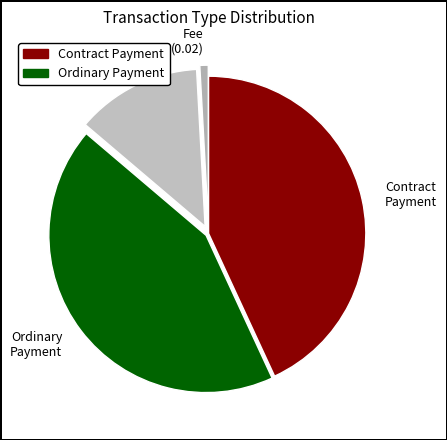

Does Fee (0.02) account for over 50% of the chart?

No